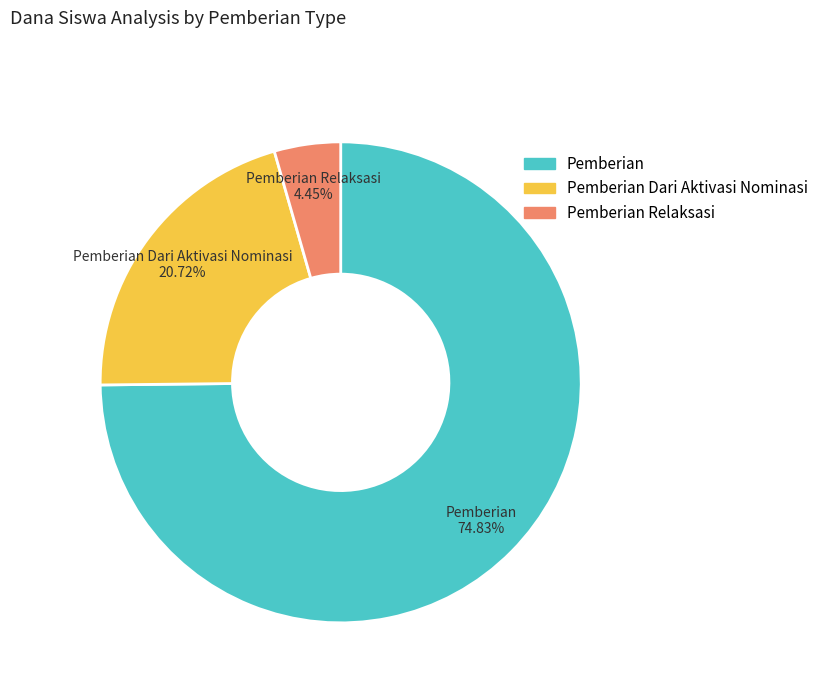

How many segments does this pie chart have?

3